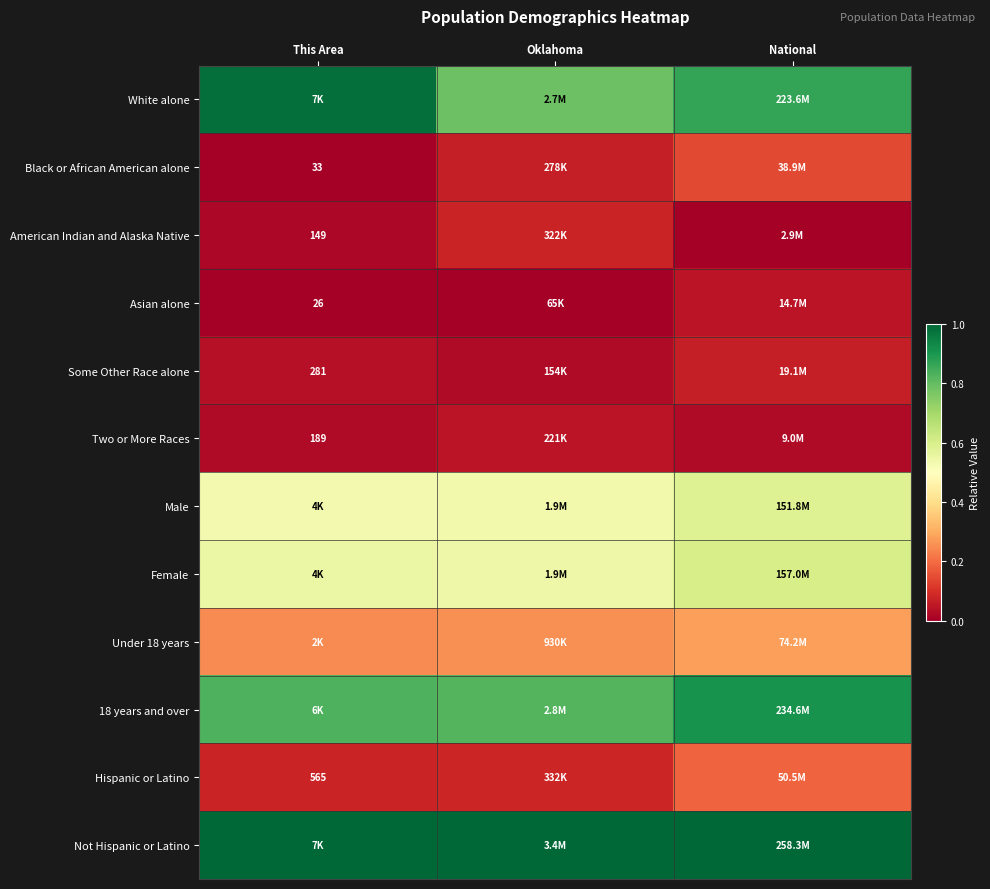

Is the value of Black or African American alone at This Area greater than the value of American Indian and Alaska Native at This Area?

No